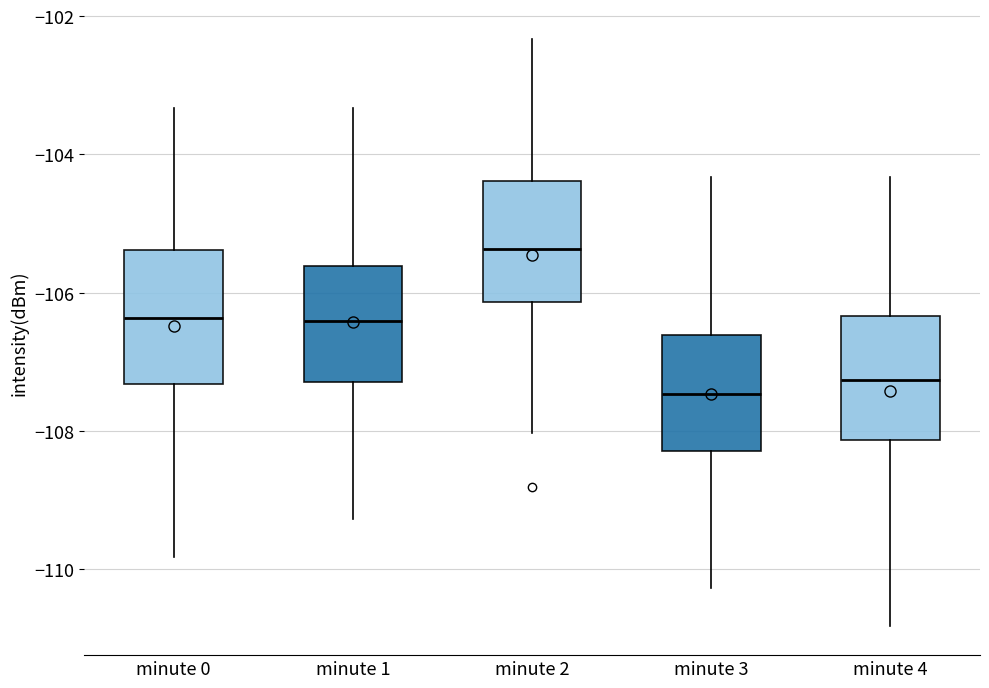

Reading left to right, read every box against the y-axis: the position of its median line, the range the box covers, and the ends of its whiskers. The values are not printed on the chart, so give them approximately, as read against the axis.

minute 0: median -106.4, box -107.4 to -105.4, whiskers -109.8 to -103.4
minute 1: median -106.4, box -107.2 to -105.6, whiskers -109.2 to -103.4
minute 2: median -105.4, box -106.2 to -104.4, whiskers -108.0 to -102.4
minute 3: median -107.4, box -108.2 to -106.6, whiskers -110.2 to -104.4
minute 4: median -107.2, box -108.2 to -106.4, whiskers -110.8 to -104.4